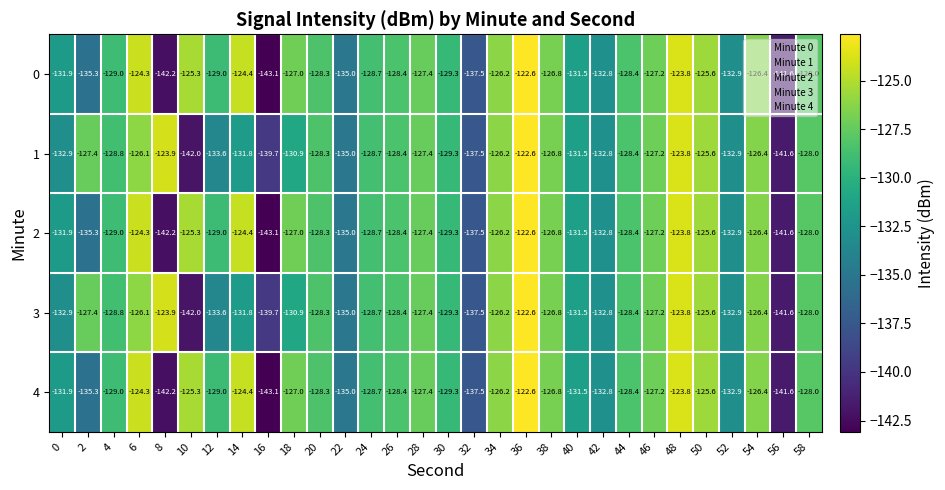

What is the maximum value shown in the chart?

-122.6